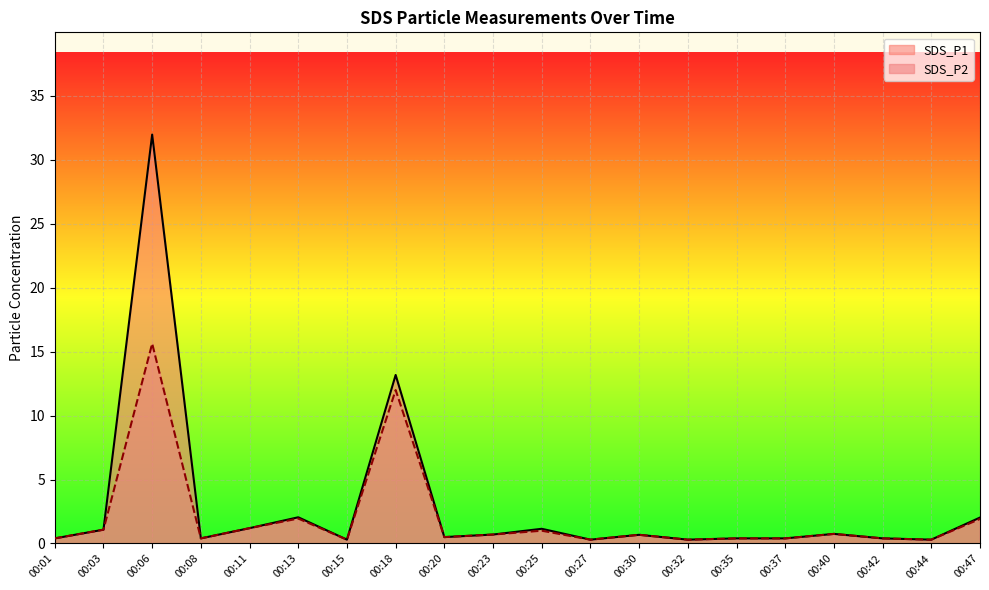

Reading right to left, extract all data points from this chart.

SDS_P1: 2.0	0.3	0.4	0.8	0.4	0.4	0.3	0.7	0.3	1.1	0.7	0.5	13.2	0.3	2.0	1.2	0.4	32.0	1.1	0.4
SDS_P2: 1.9	0.3	0.4	0.8	0.4	0.4	0.3	0.7	0.3	1.0	0.7	0.5	12.0	0.3	1.9	1.2	0.4	15.6	1.1	0.4